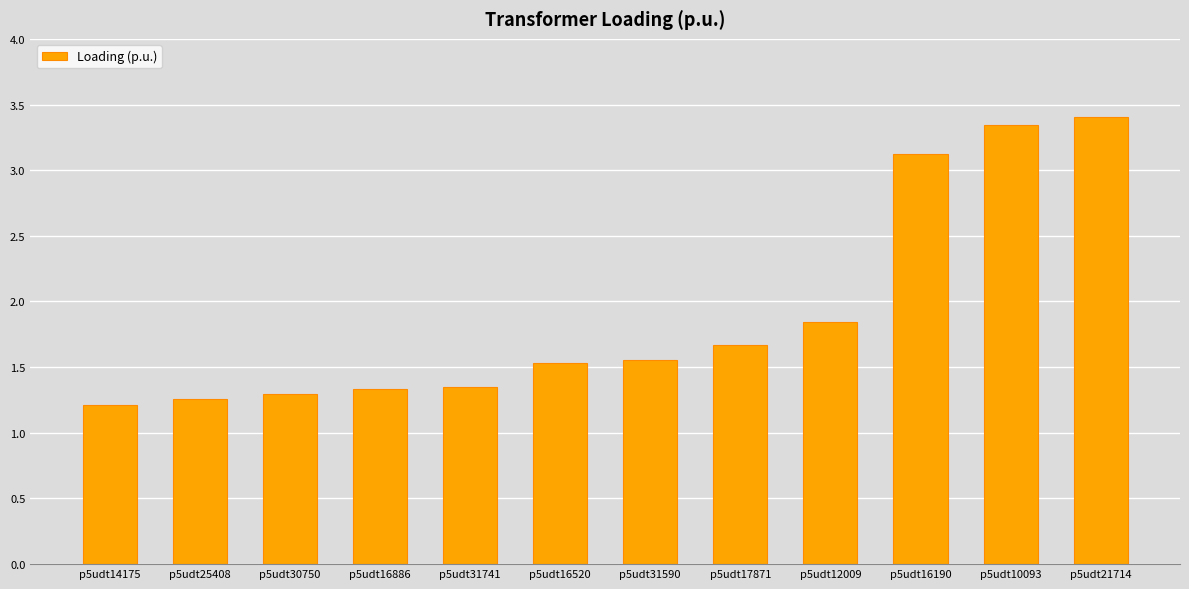

What is the label of the 12th bar from the left?

p5udt21714